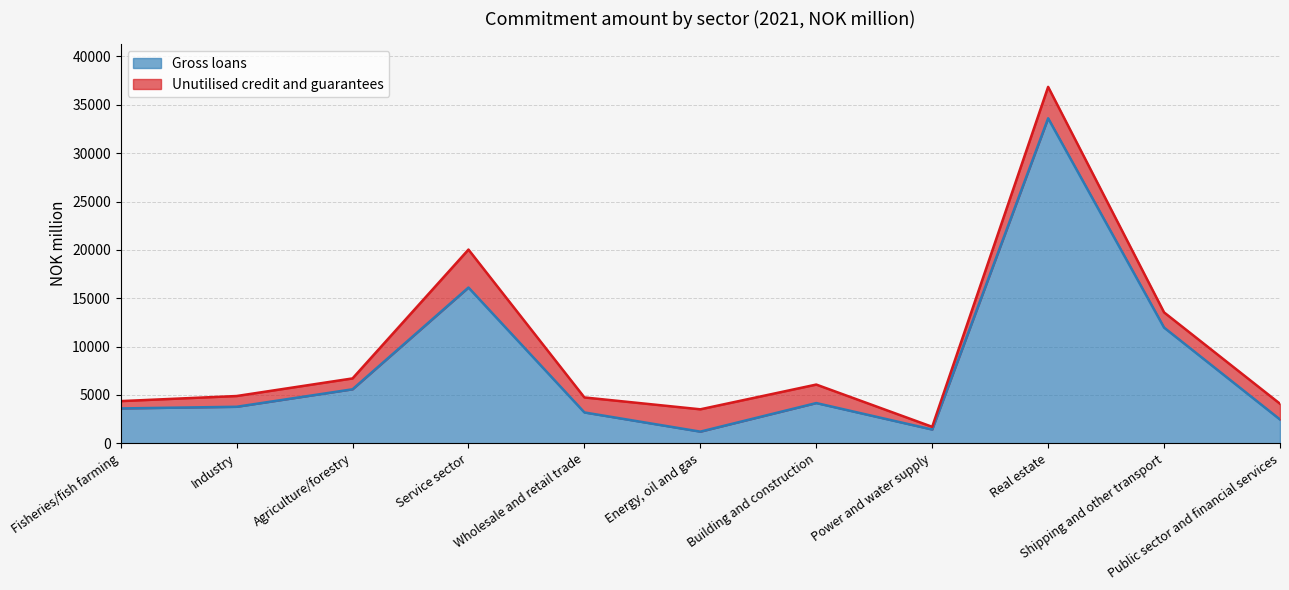

What is the value of the 10th point from the left?

11958